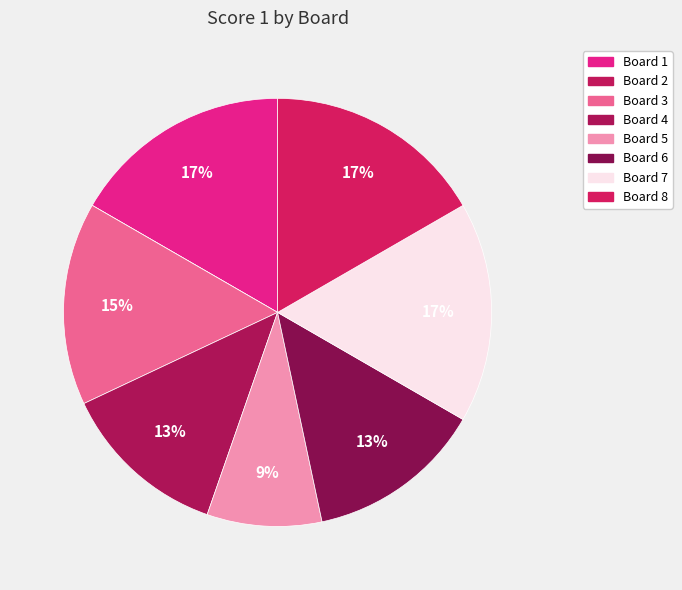

Rank the categories by value from lowest to highest.

Board 2, Board 5, Board 4, Board 6, Board 3, Board 1, Board 7, Board 8